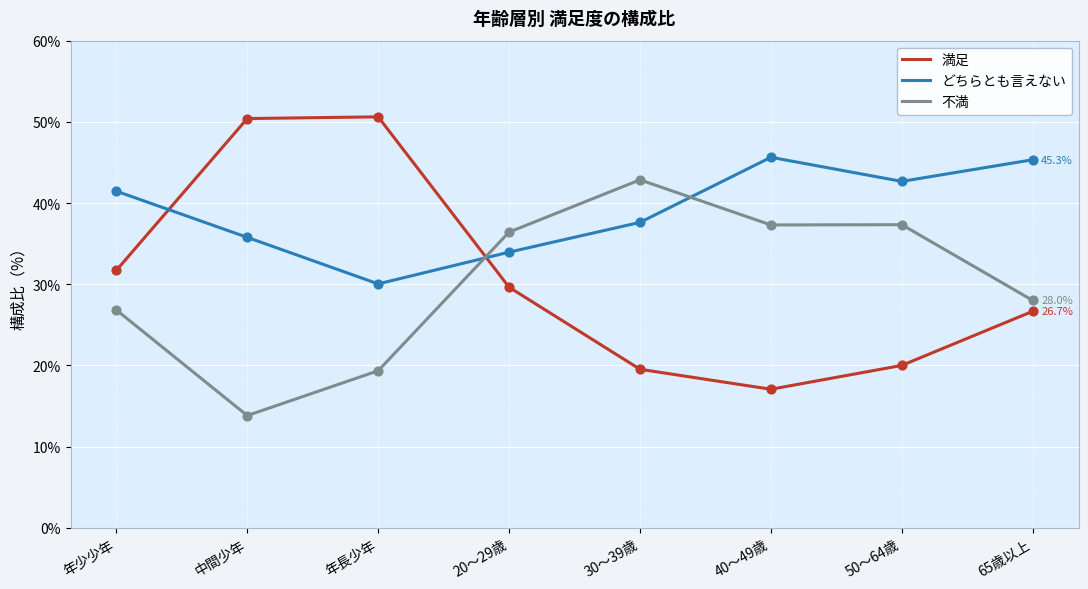

What is the difference between the highest and lowest values at 中間少年?

36.6